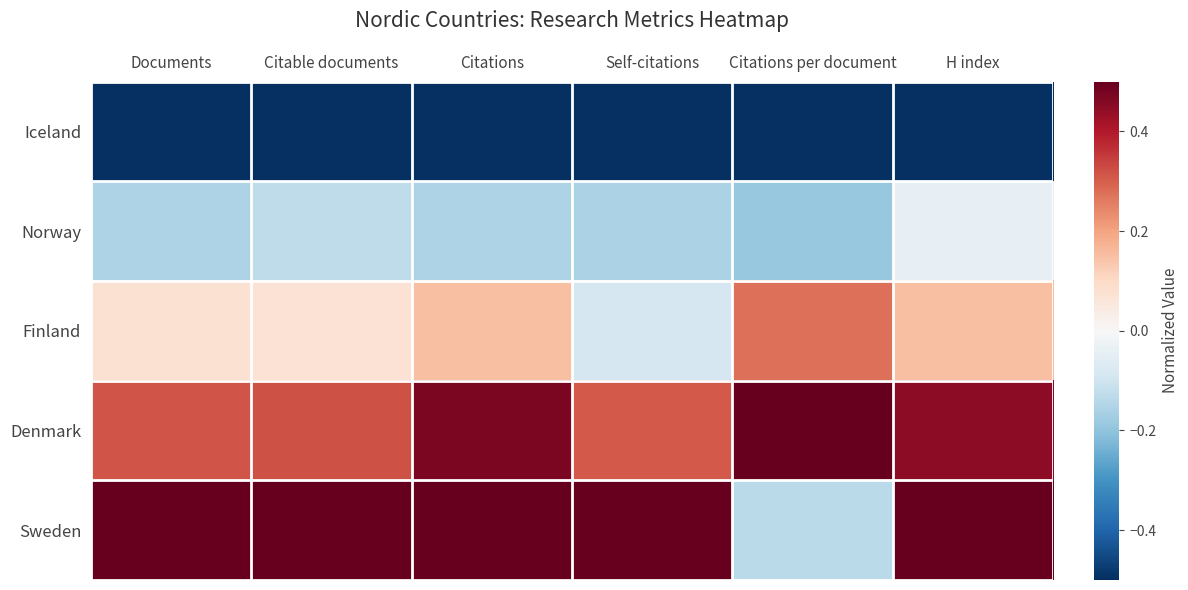

At how many categories does at least one series exceed 0?

6